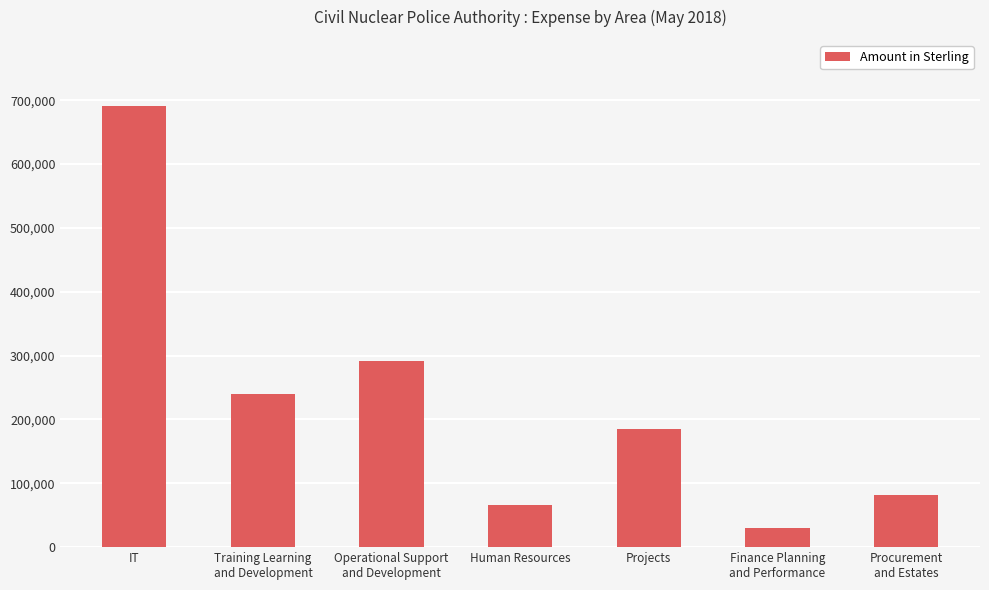

Are the bars horizontal?

No